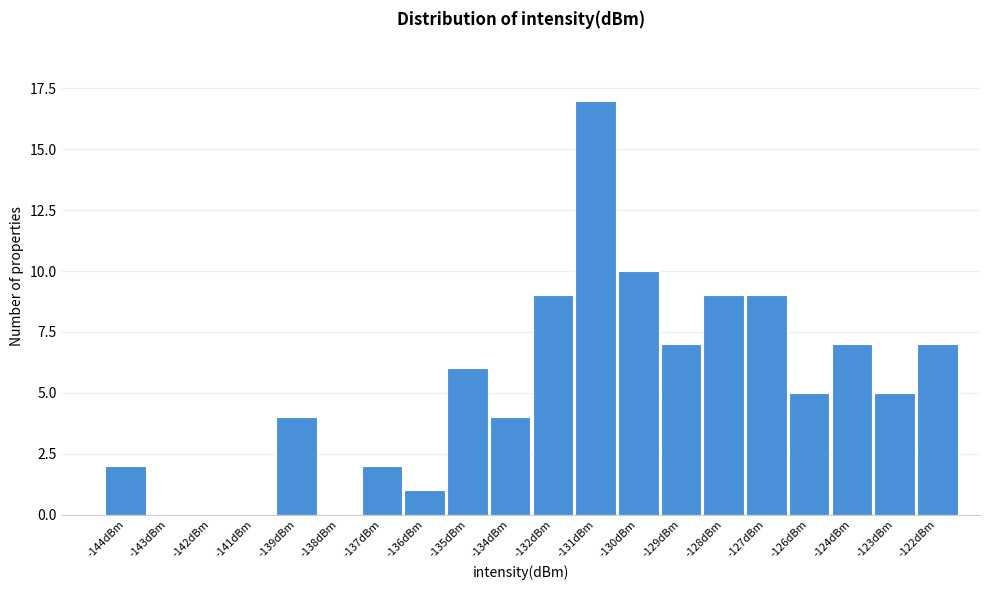

Reading left to right, extract all data points from this chart.

-144dBm=2	-143dBm=0	-142dBm=0	-141dBm=0	-139dBm=4	-138dBm=0	-137dBm=2	-136dBm=1	-135dBm=6	-134dBm=4	-132dBm=9	-131dBm=17	-130dBm=10	-129dBm=7	-128dBm=9	-127dBm=9	-126dBm=5	-124dBm=7	-123dBm=5	-122dBm=7